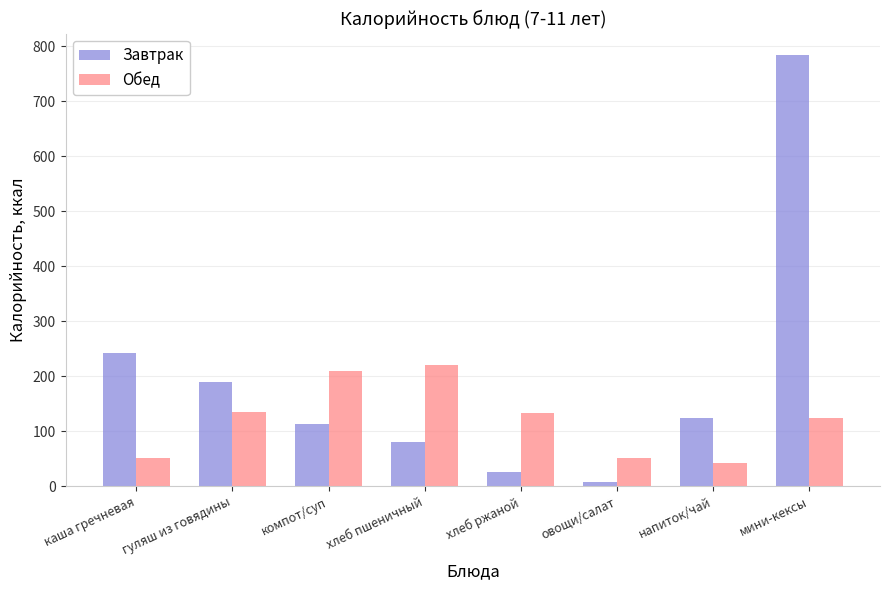

What is the value of the Обед bar at the 8th from the left?

124